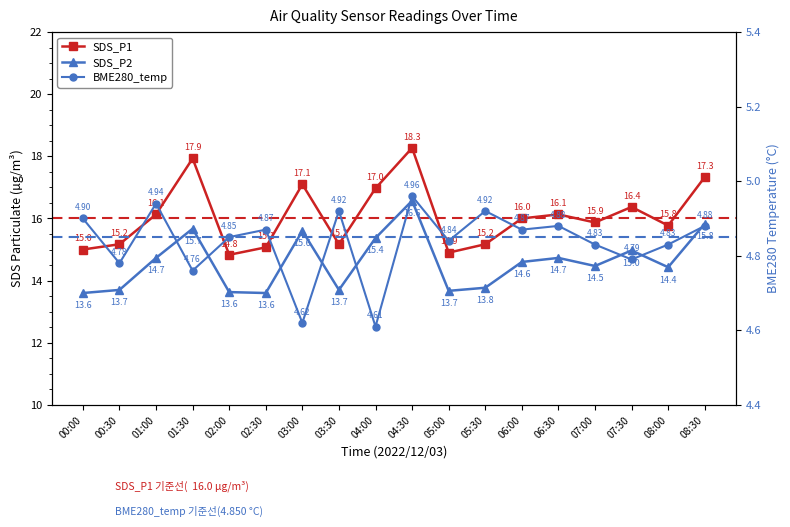

What is the greatest value displayed?

18.3